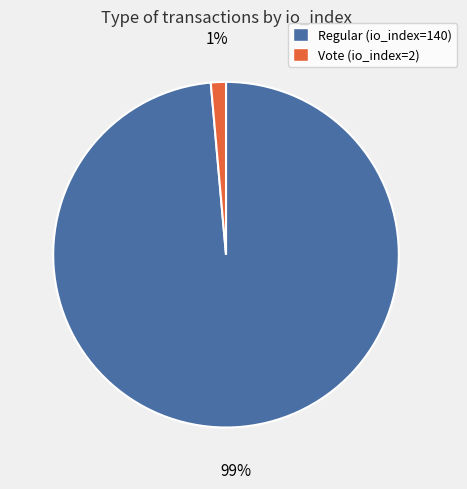

How many segments does this pie chart have?

2